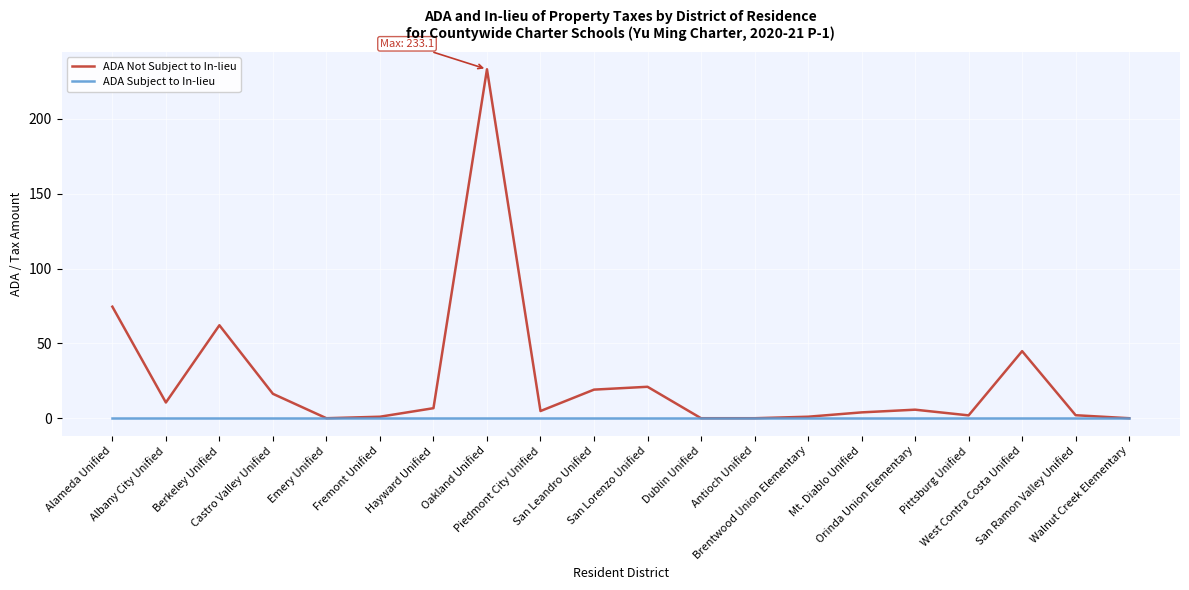

Which series changed the most between Berkeley Unified and Castro Valley Unified?

ADA Not Subject to In-lieu